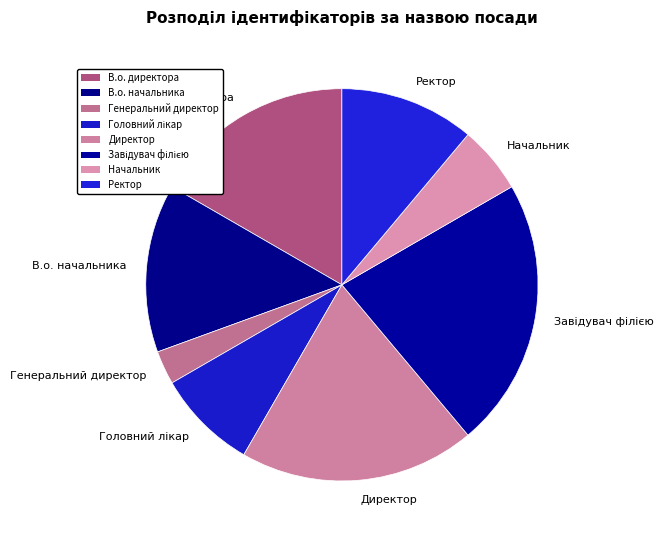

Is it true that Директор is 19% of the pie?

True